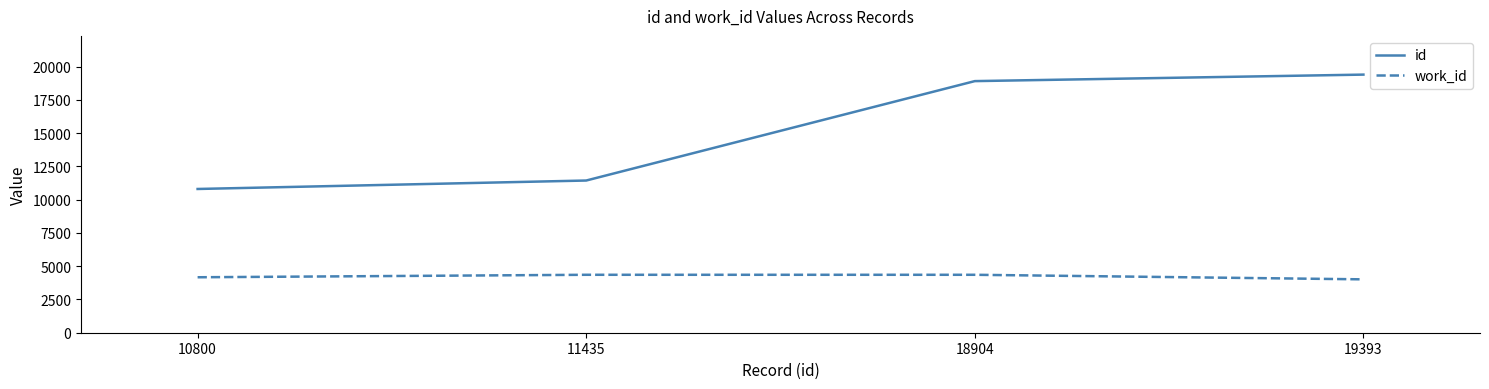

True or false: id and work_id cross at least once.

False